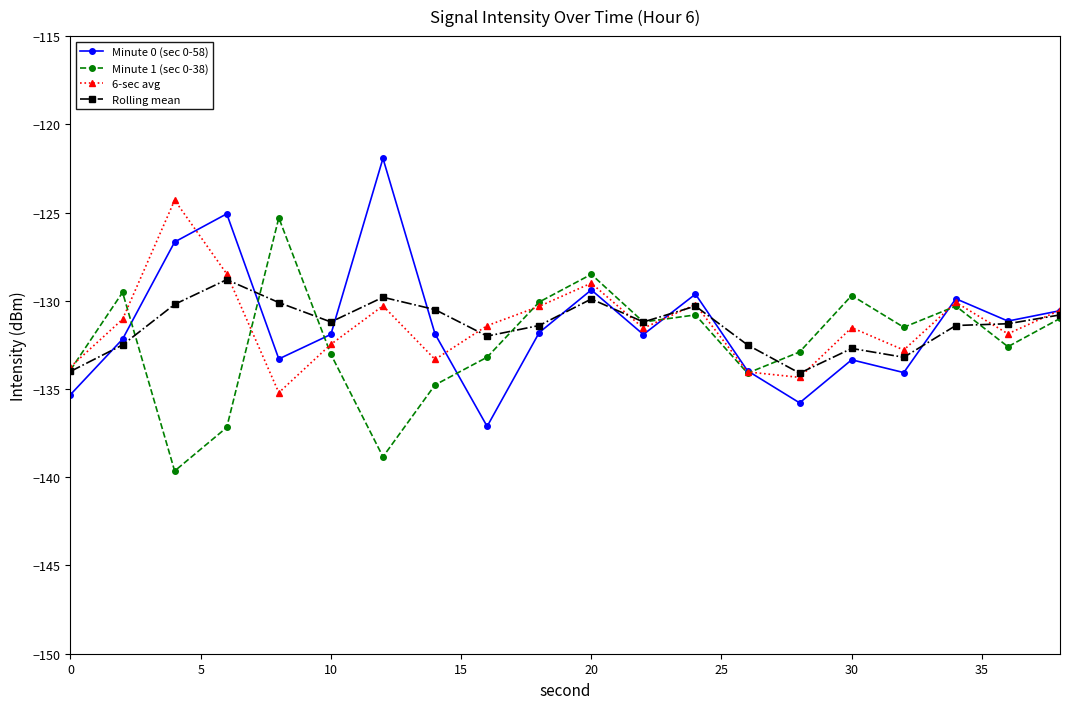

What is the value of the 6-sec avg point at the 15th from the left?

-134.3